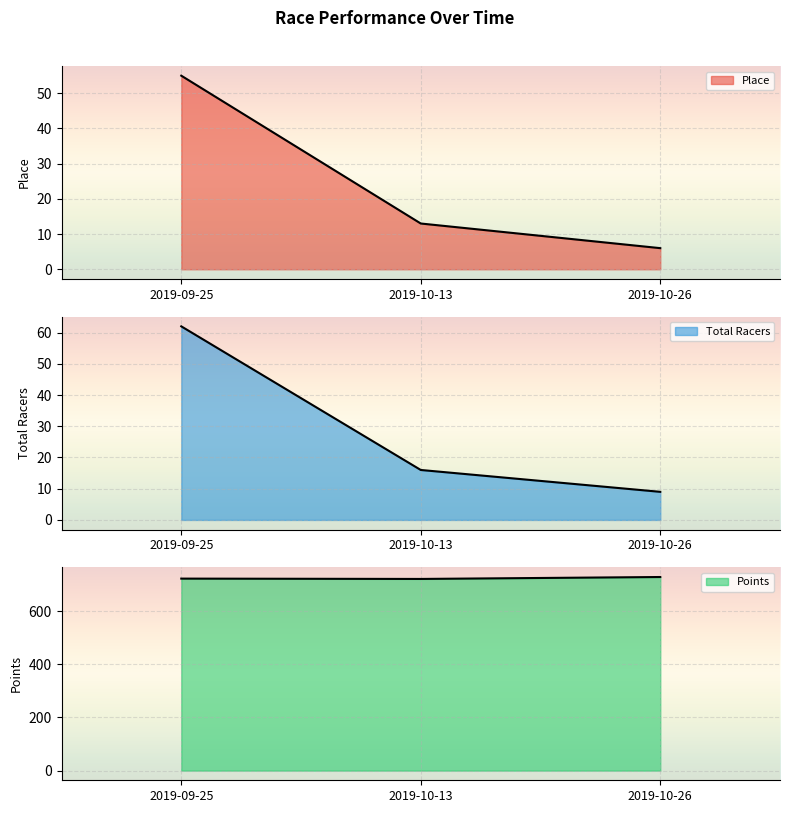

True or false: Place has a value of 5.5 at 2019-10-13.

False